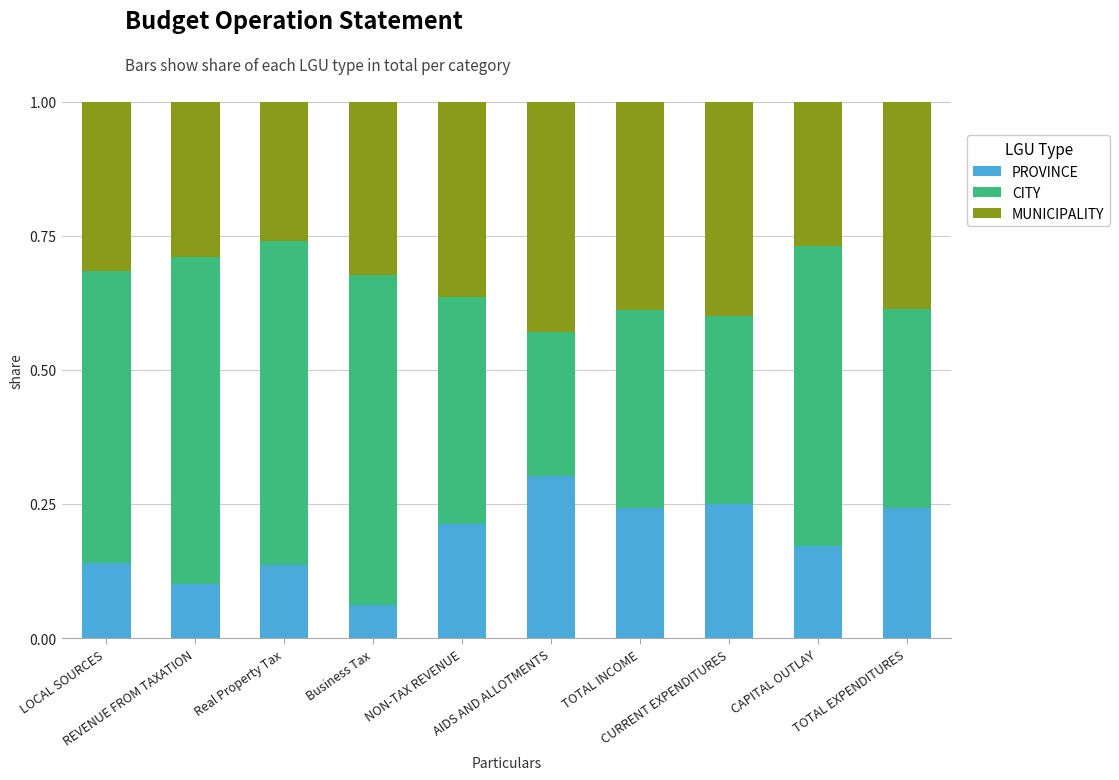

How many bars are there in total?

10